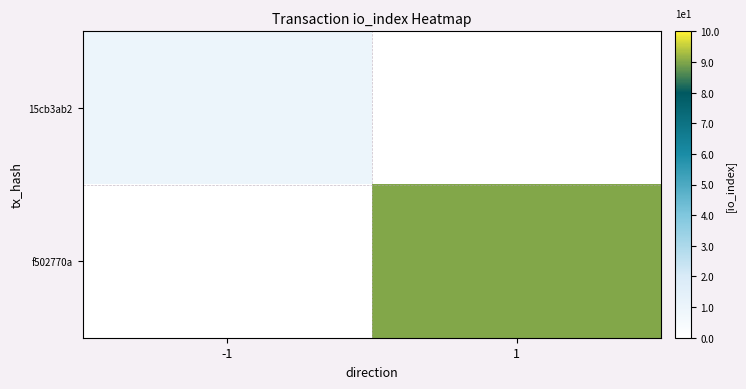

Which series changed the most between -1 and 1?

f502770a